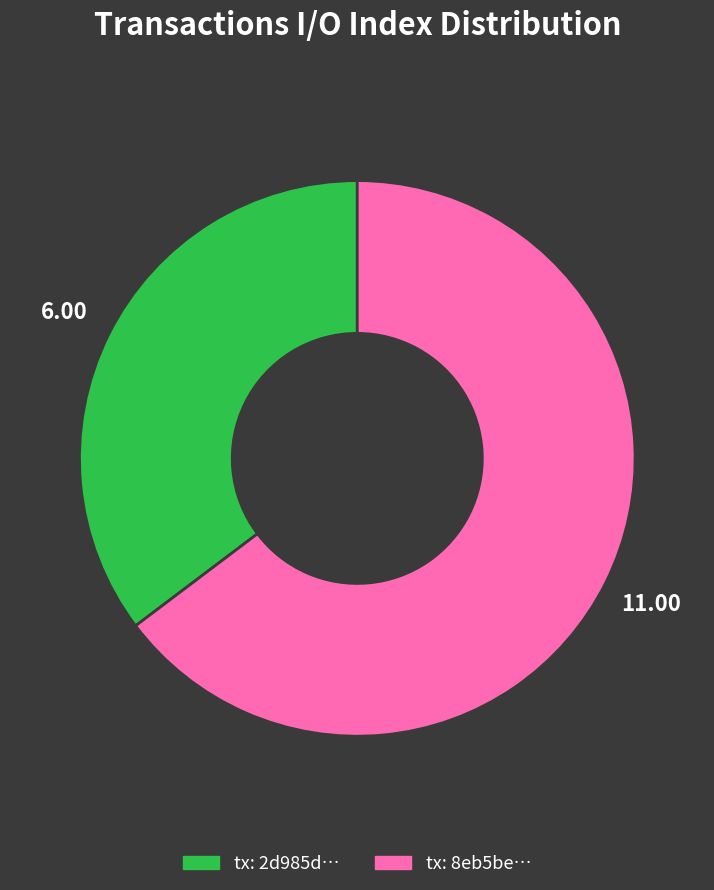

Is there any slice that represents more than half of the pie?

Yes